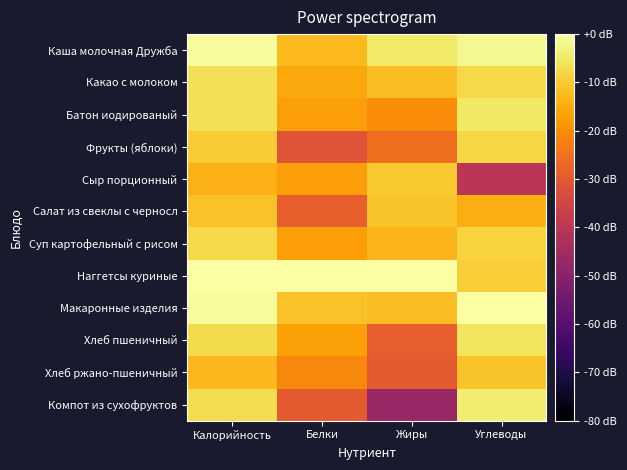

What is the spread (max minus min) of values at Углеводы?

40.1